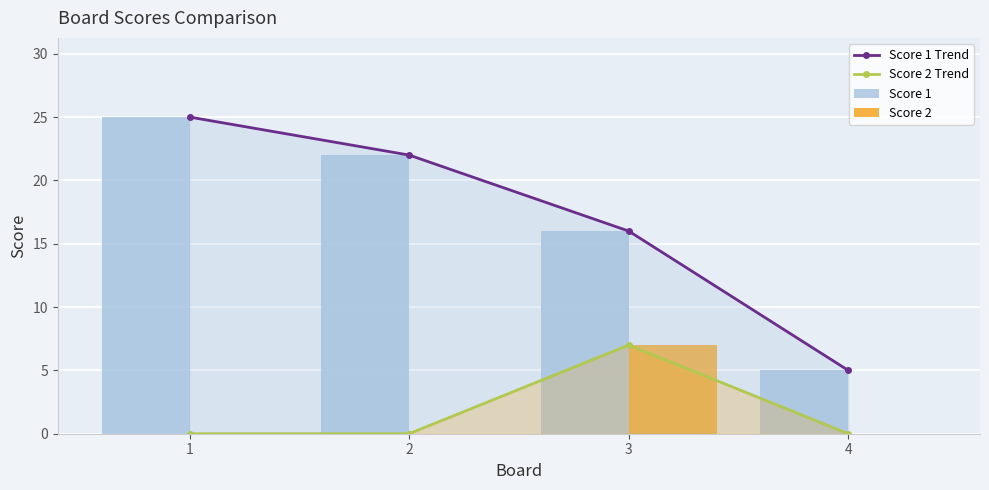

Which series changed the most between 1 and 4?

Score 1 Trend